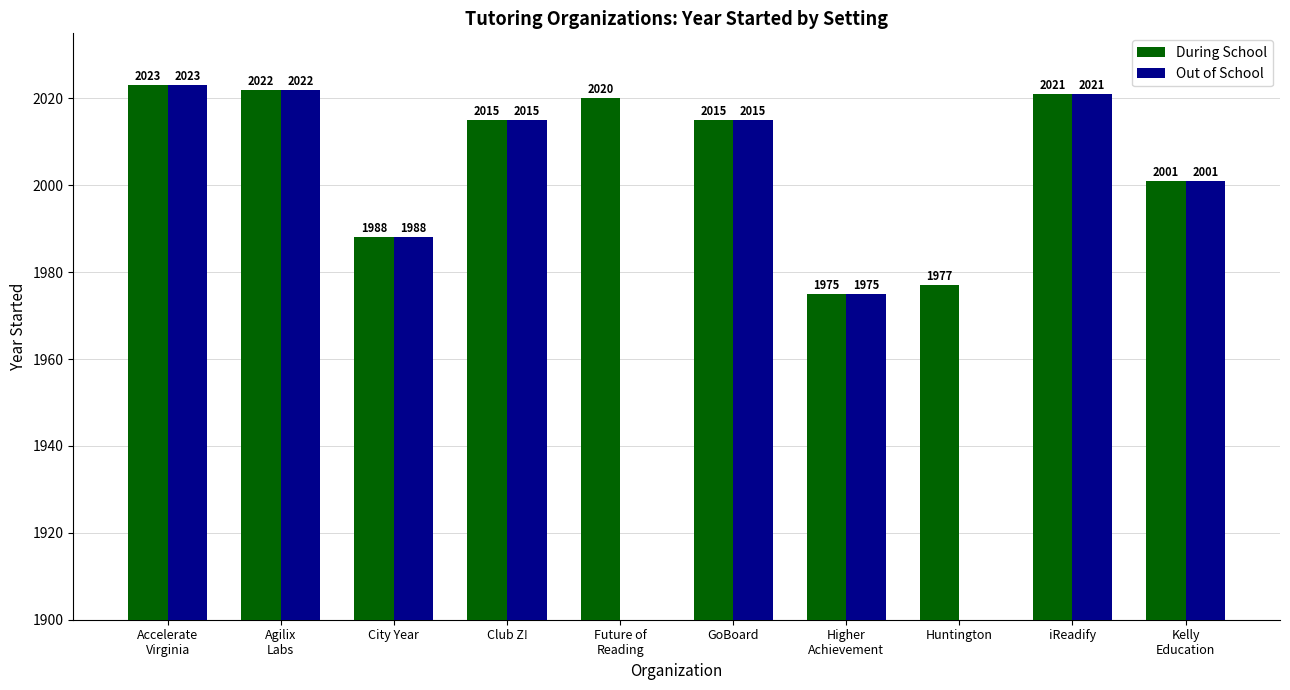

Reading left to right, extract all data points from this chart.

During School: 2023	2022	1988	2015	2020	2015	1975	1977	2021	2001
Out of School: 2023	2022	1988	2015	0	2015	1975	0	2021	2001